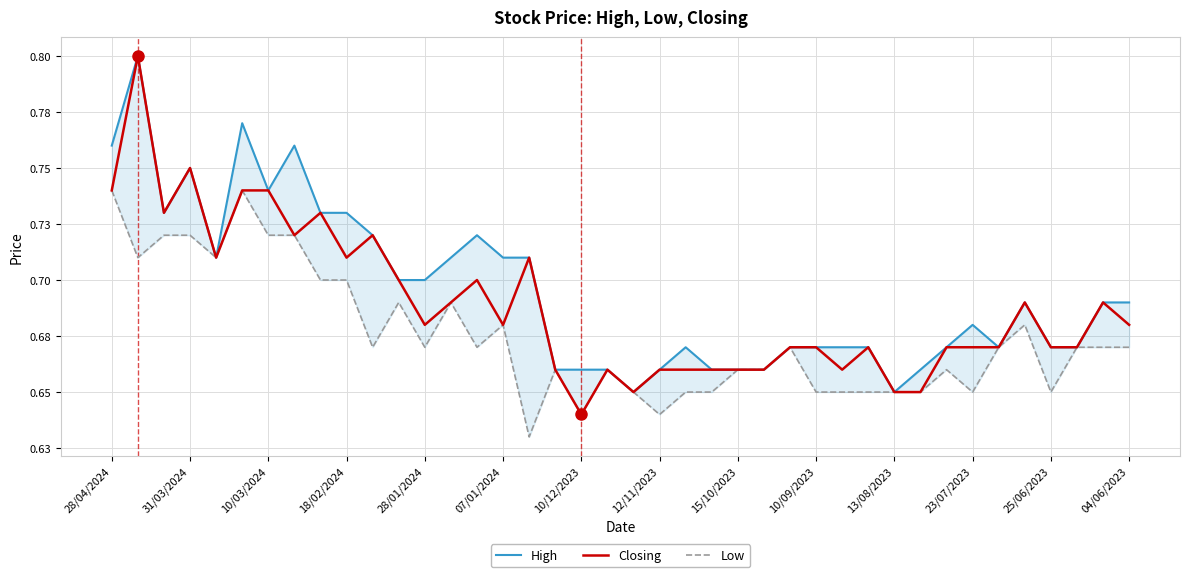

What is the average value of the High series?

0.7